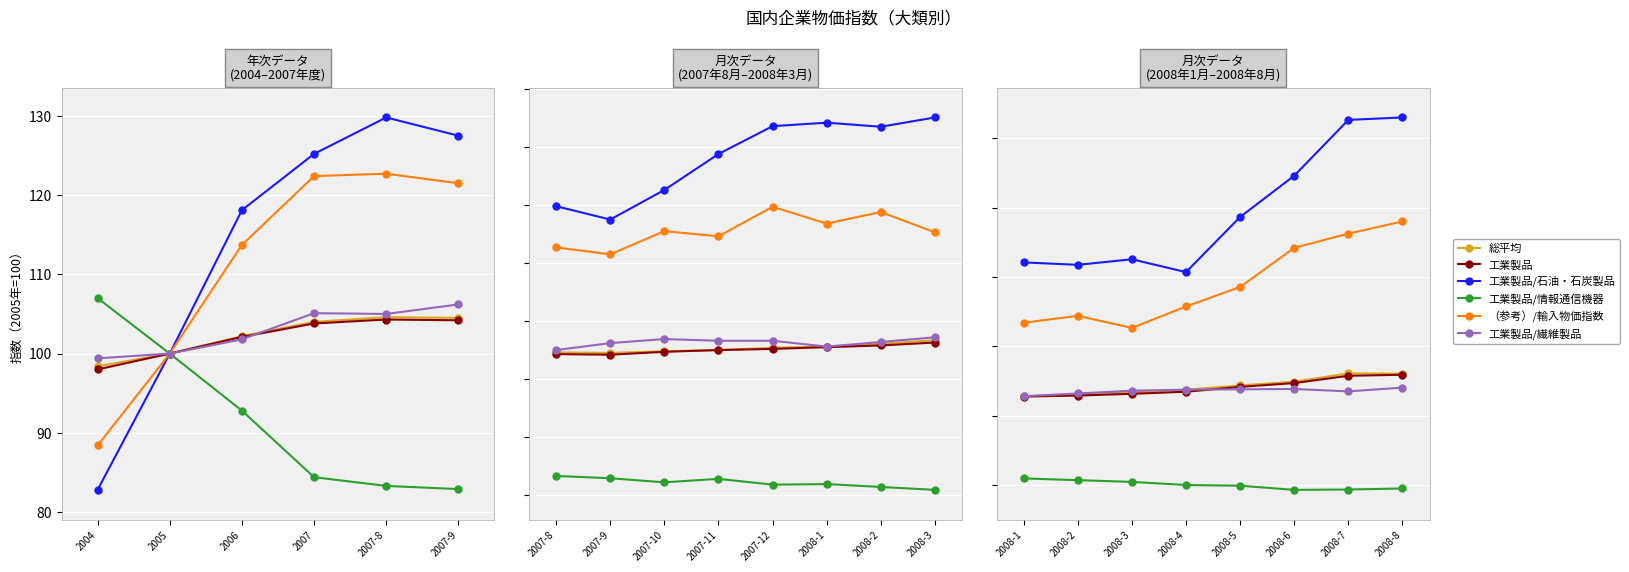

Which series has the widest spread of values?

工業製品/石油・石炭製品